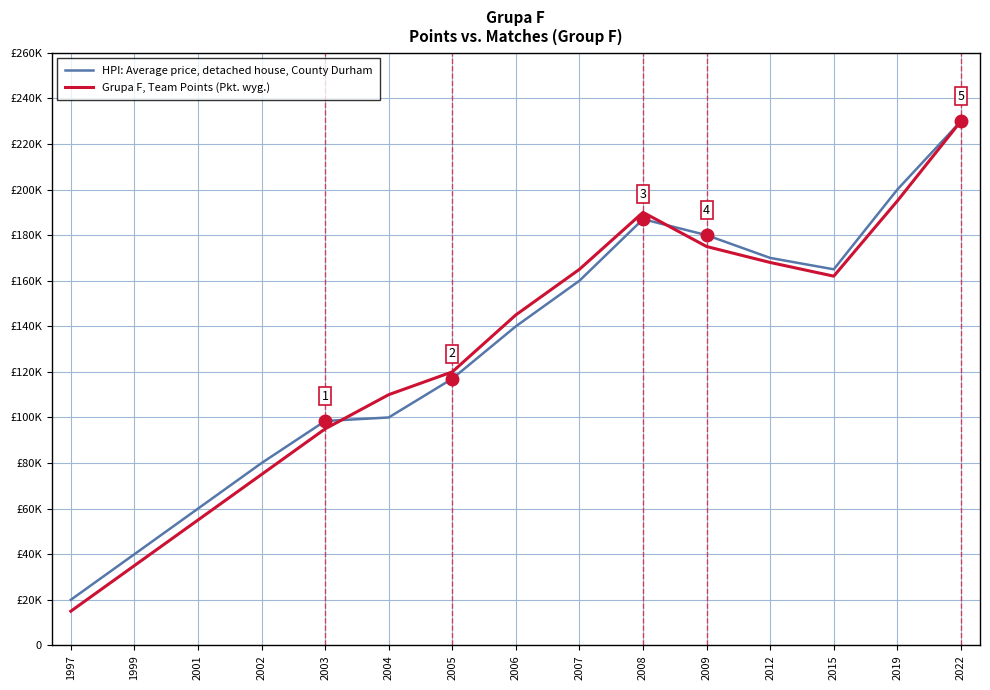

Does the chart display data point markers on the line(s)?

No